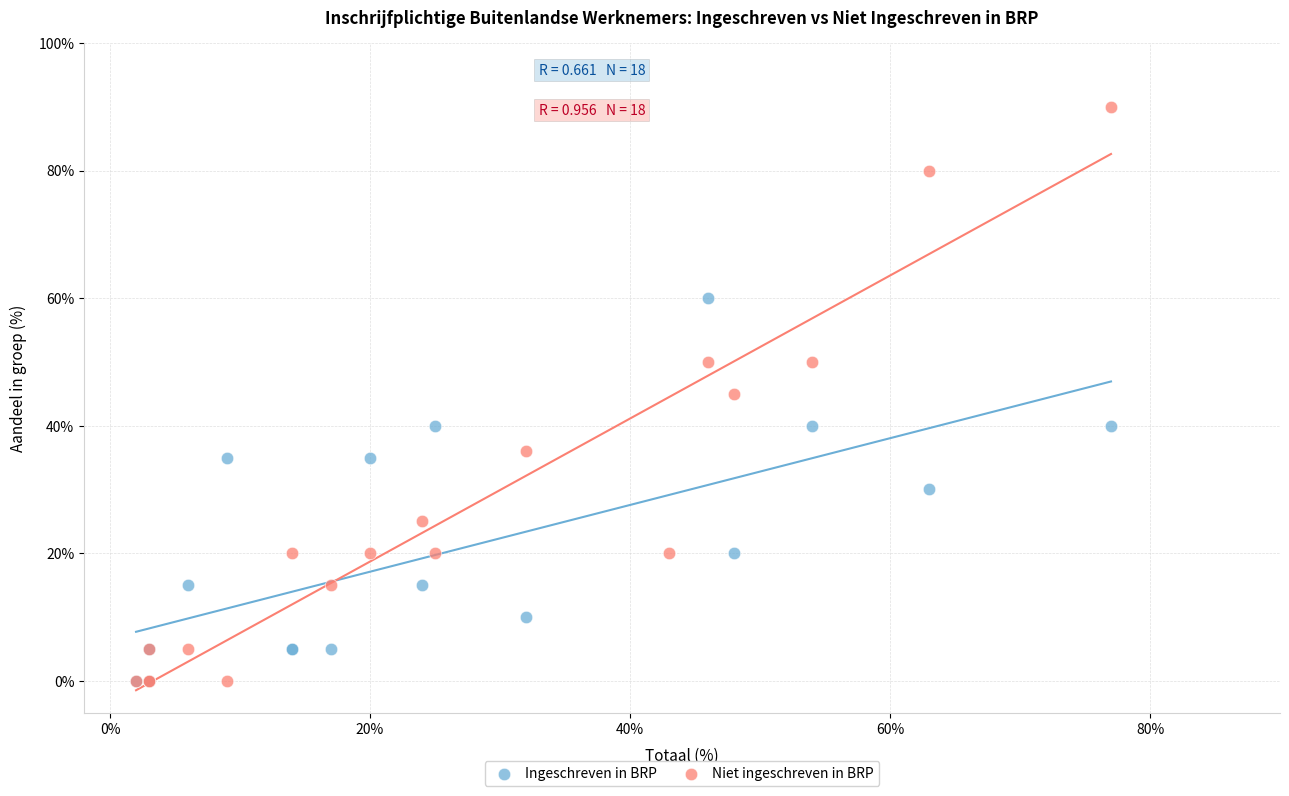

Which series has the largest Y range (max minus min)?

Niet ingeschreven in BRP